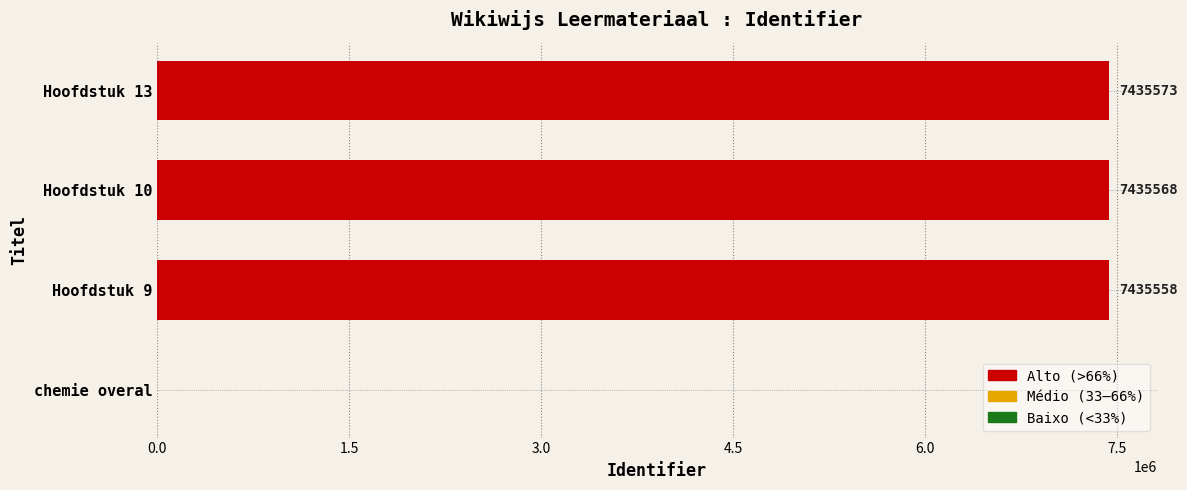

How many distinct data groups are displayed?

1